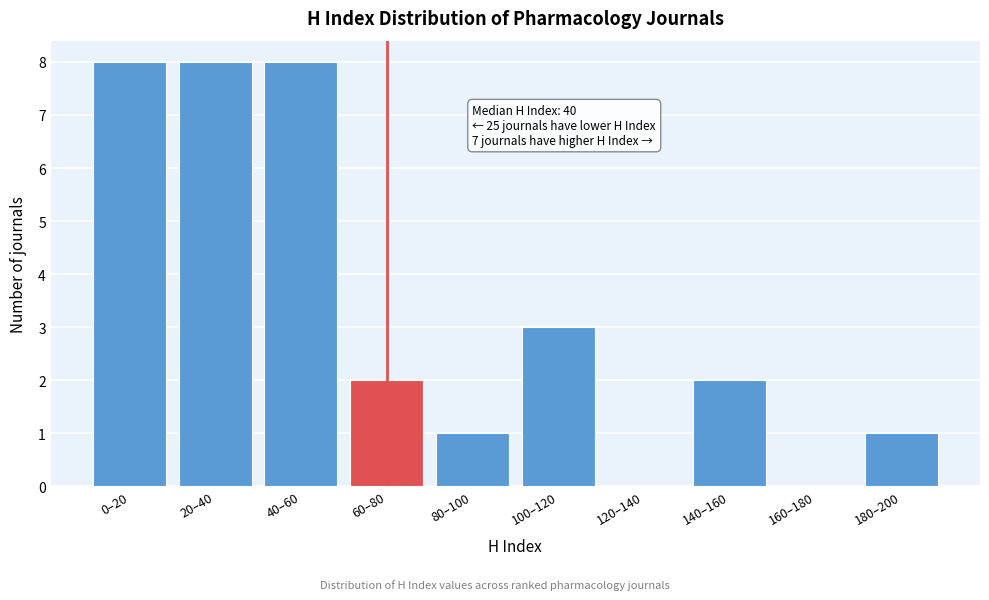

Reading left to right, what are all the values shown in this chart?

0–20=8	20–40=8	40–60=8	60–80=2	80–100=1	100–120=3	120–140=0	140–160=2	160–180=0	180–200=1